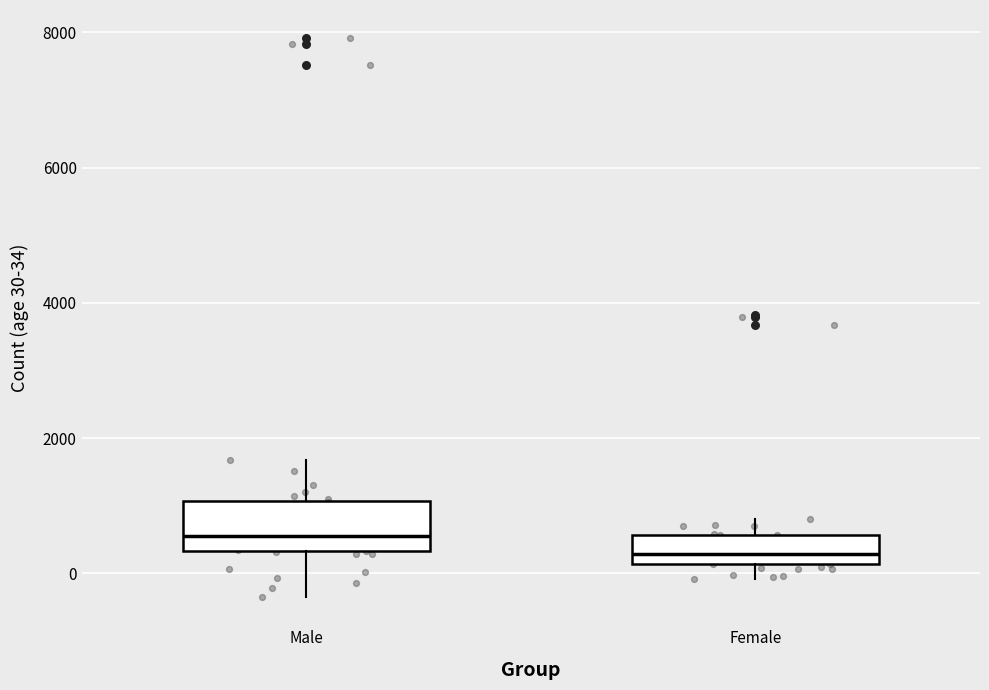

Reading left to right, transcribe this box plot: for each box, give where its median line is, the range the box spans, and where its two whiskers end, as read against the y-axis. The values are not printed on the chart, so give them approximately, as read against the axis.

Male: median 600, box 400 to 1000, whiskers -400 to 1600
Female: median 200 (inside the box), box 200 to 600, whiskers 0 to 800